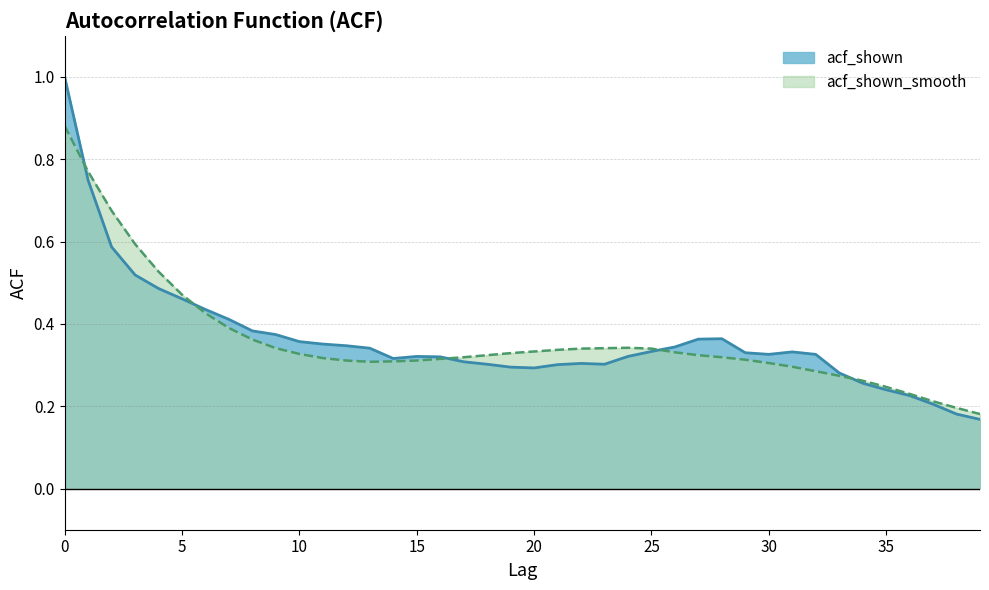

What is the sum of the acf_shown values at 22 and 23?

0.6